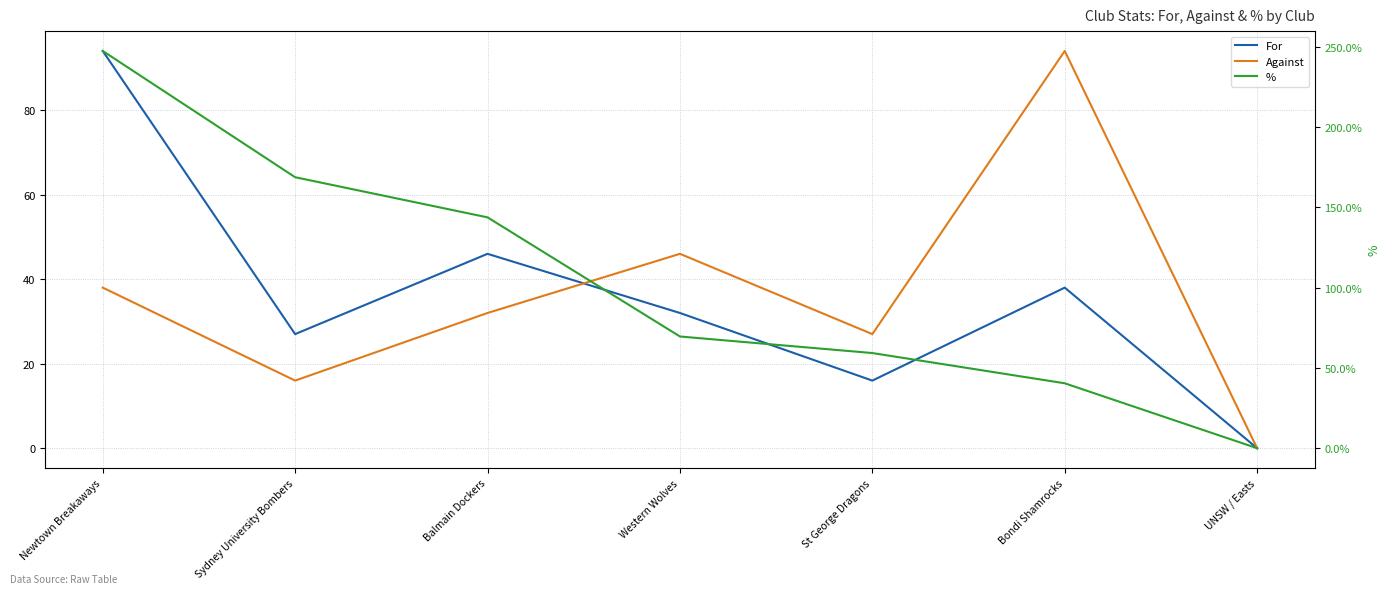

How many values in the For series are below 32?

3